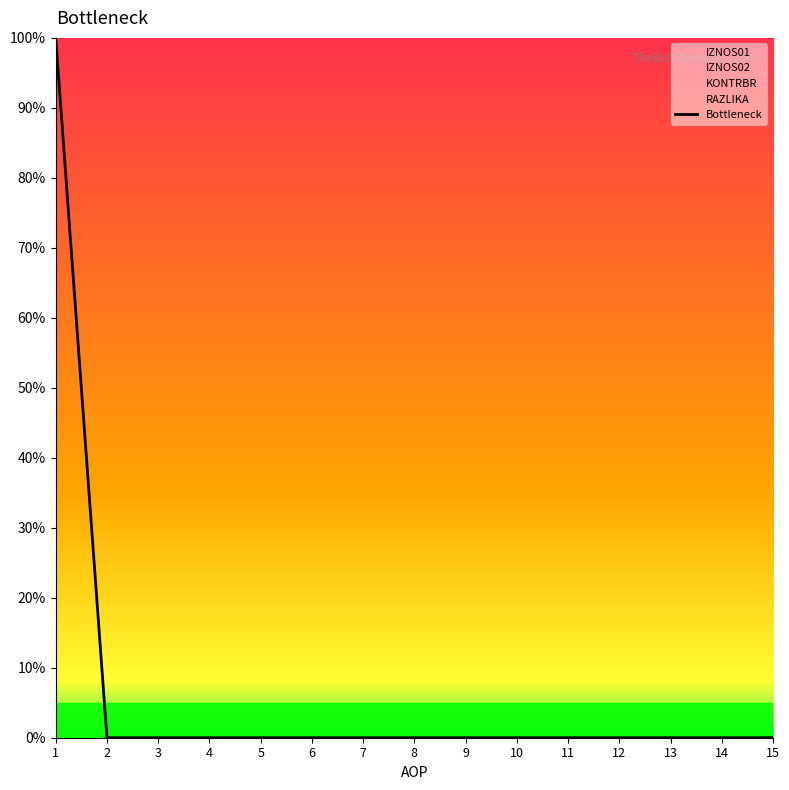

Is it true that the value at 9 is -63?

False